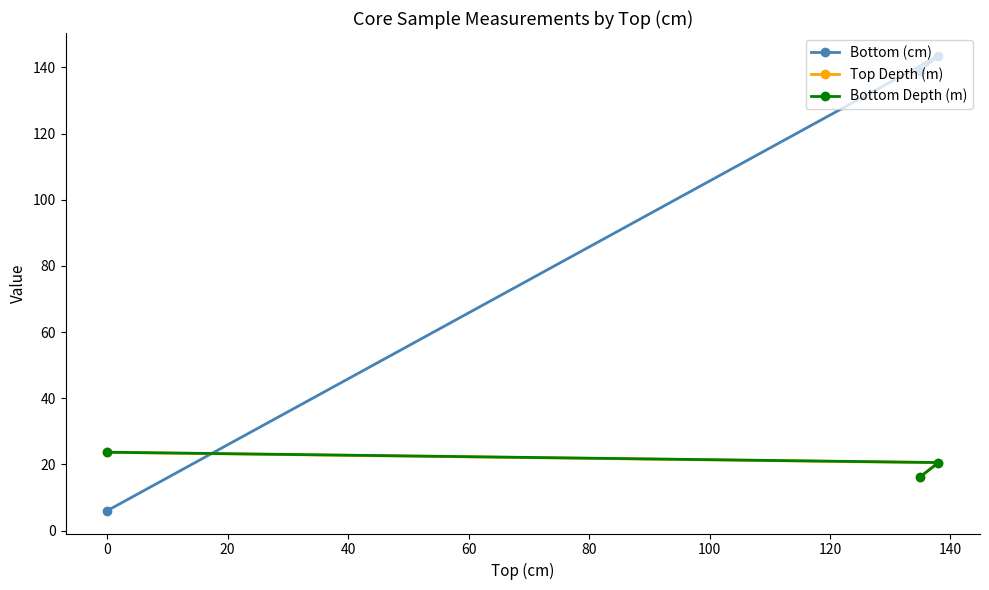

What is the smallest value displayed?

6.0